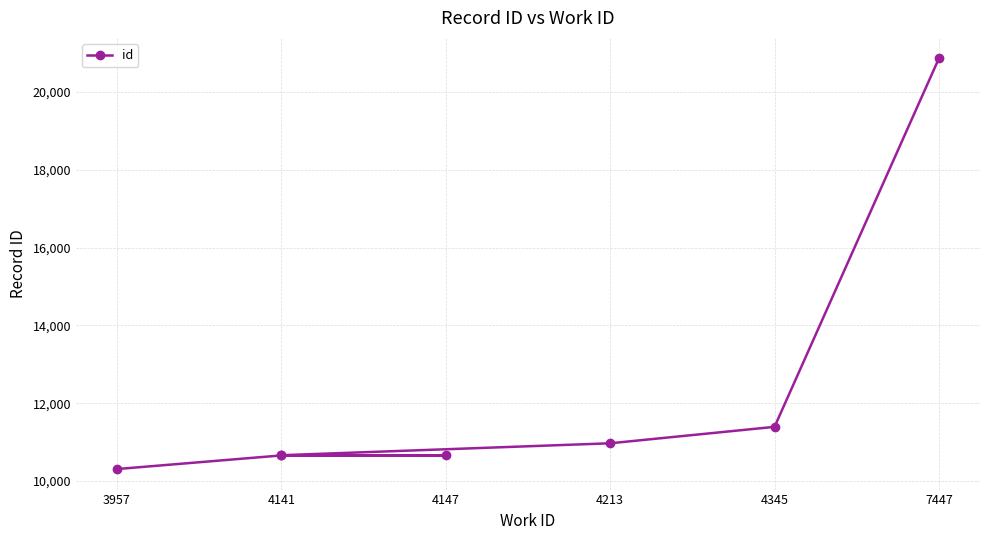

How many lines are shown in the chart?

1